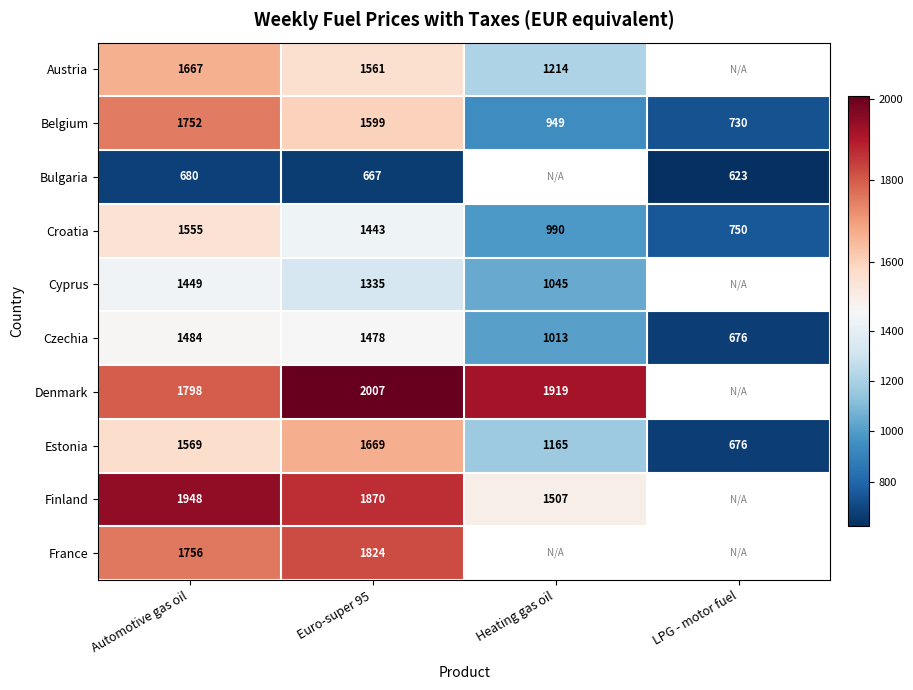

The value of Austria at Euro-super 95 is 1561. True or false?

True